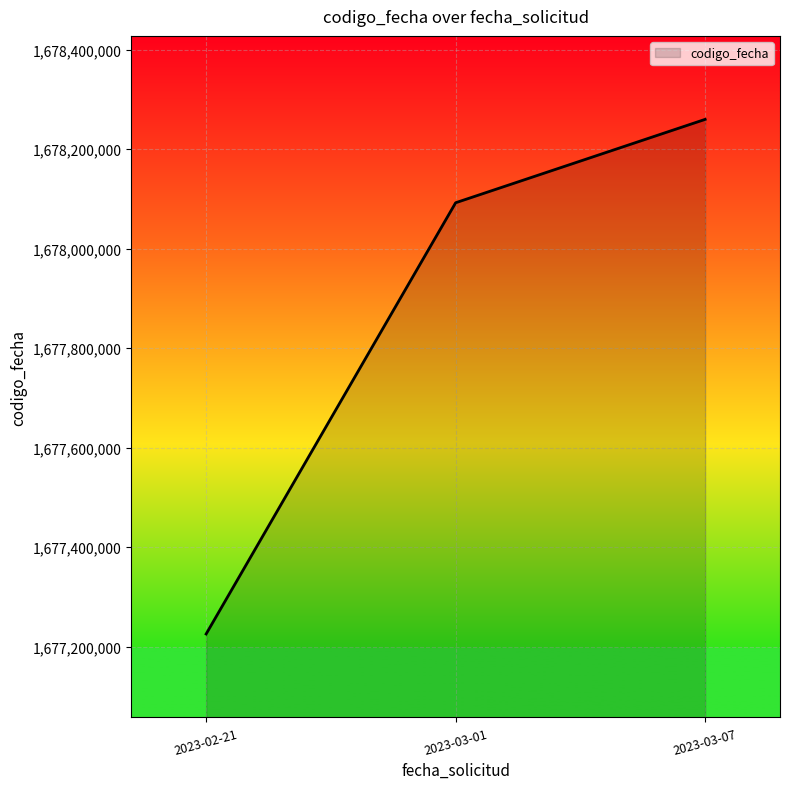

Is it true that the value at 2023-03-07 is 1678259995?

True